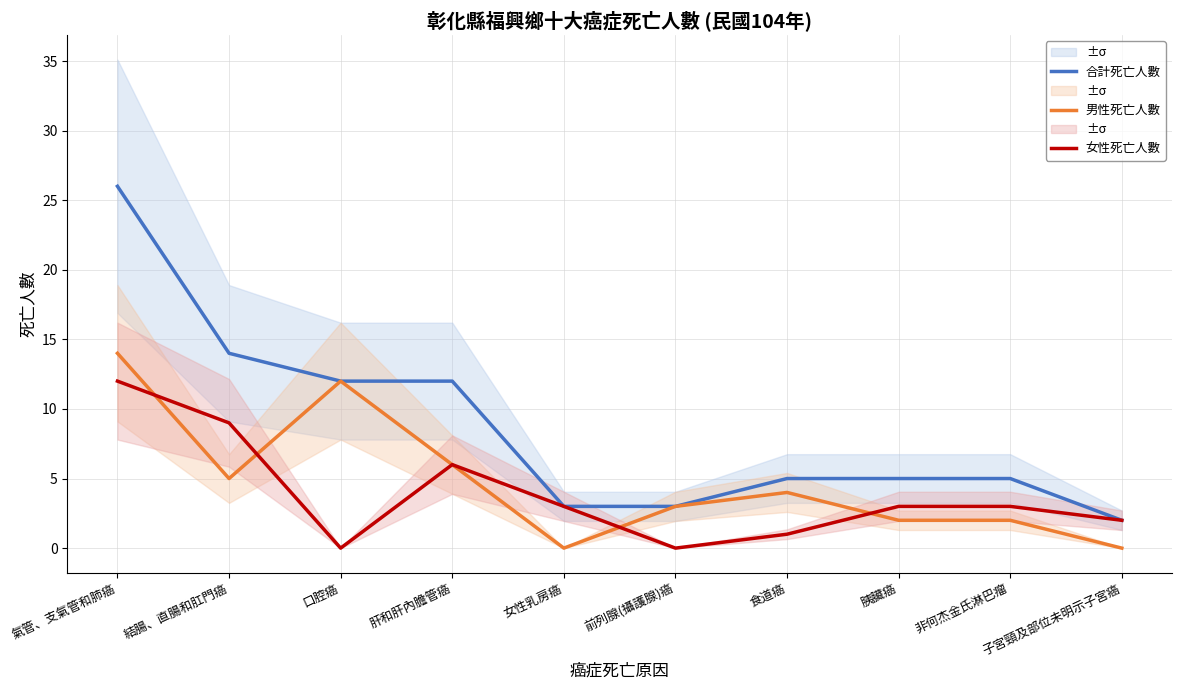

What is the label of the 2nd point from the left?

結腸、直腸和肛門癌